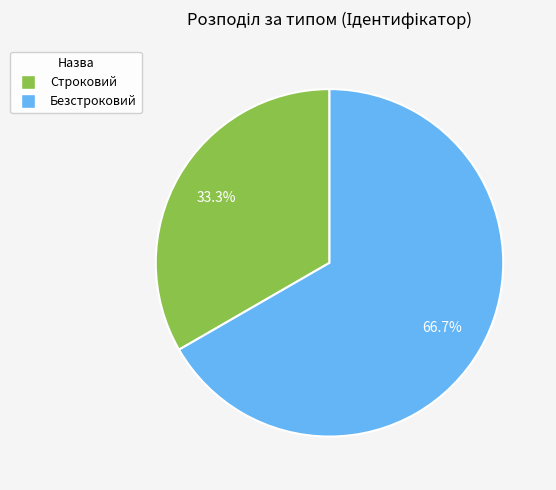

Which slice represents more than half of the pie?

Безстроковий